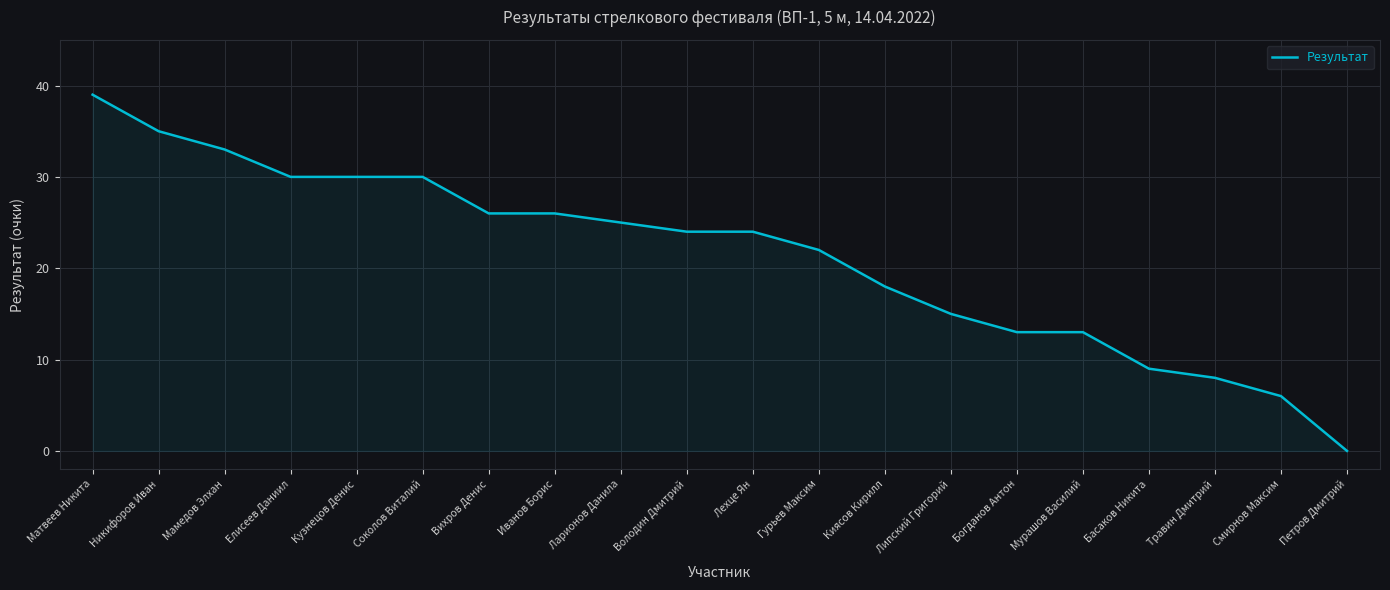

What position from the left is Мамедов Элхан?

3